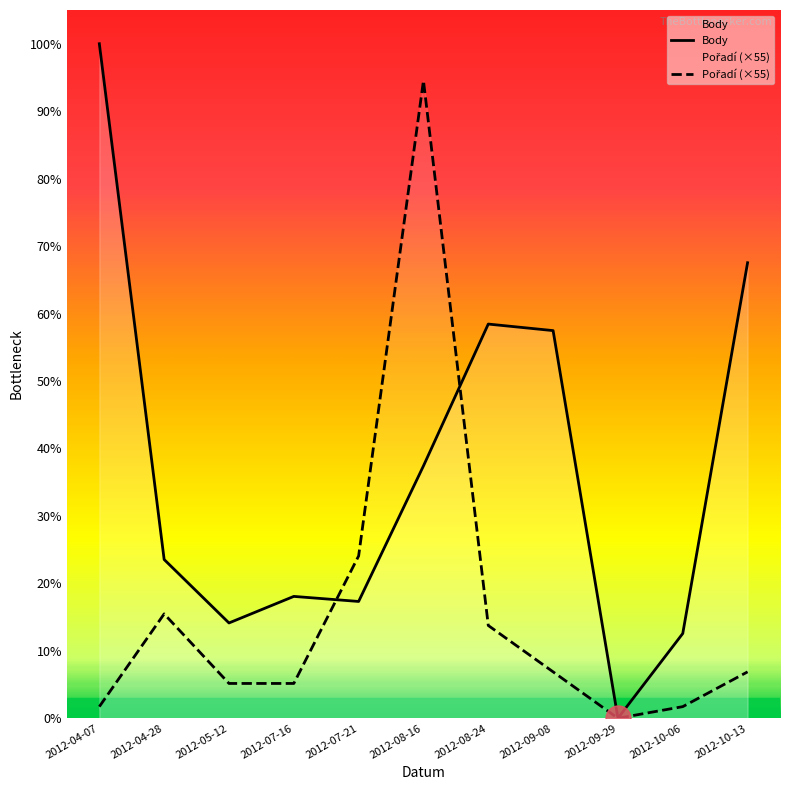

What is the difference between the maximum and second lowest values in the Body series?

2798